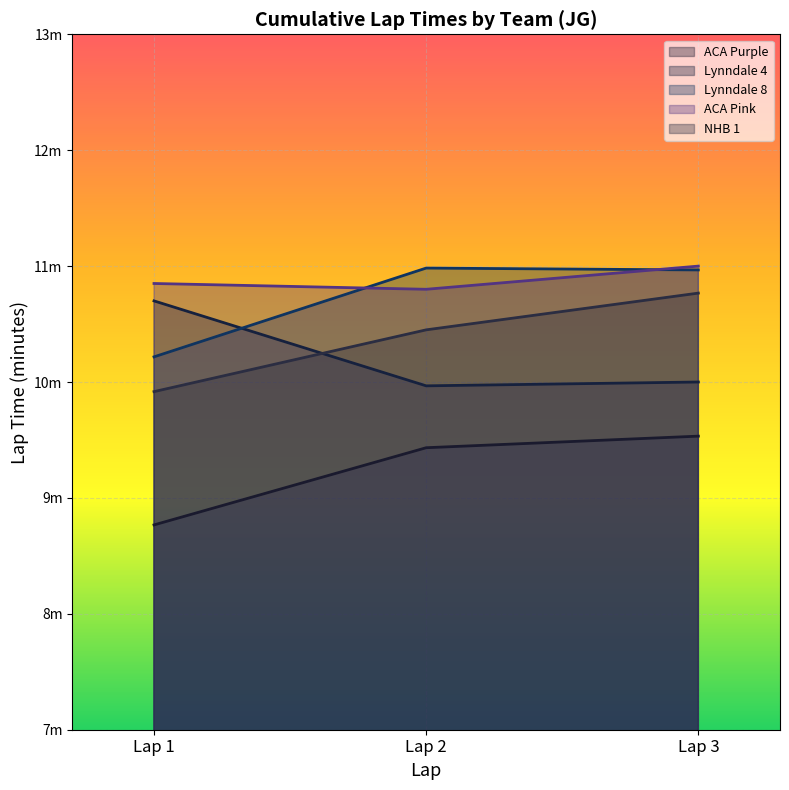

What is the value of the Lynndale 8 point at the 1st from the left?

10.2